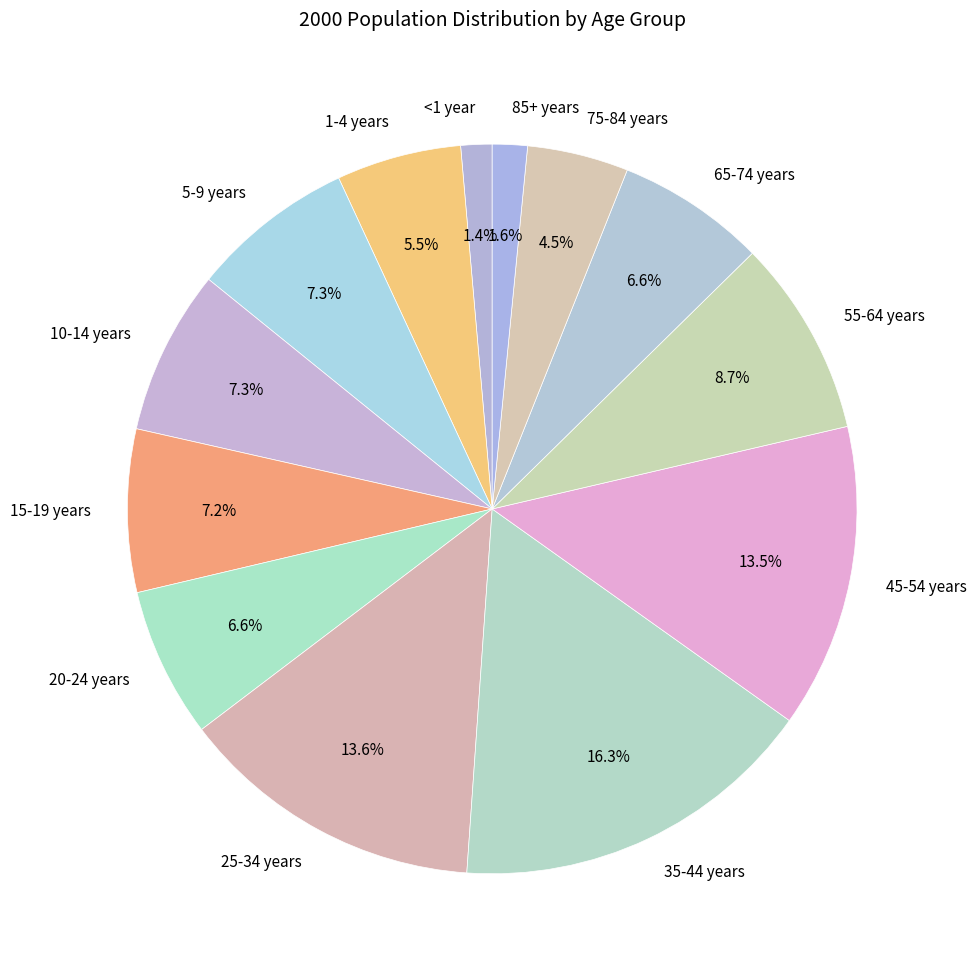

Is there a majority slice in this chart?

No